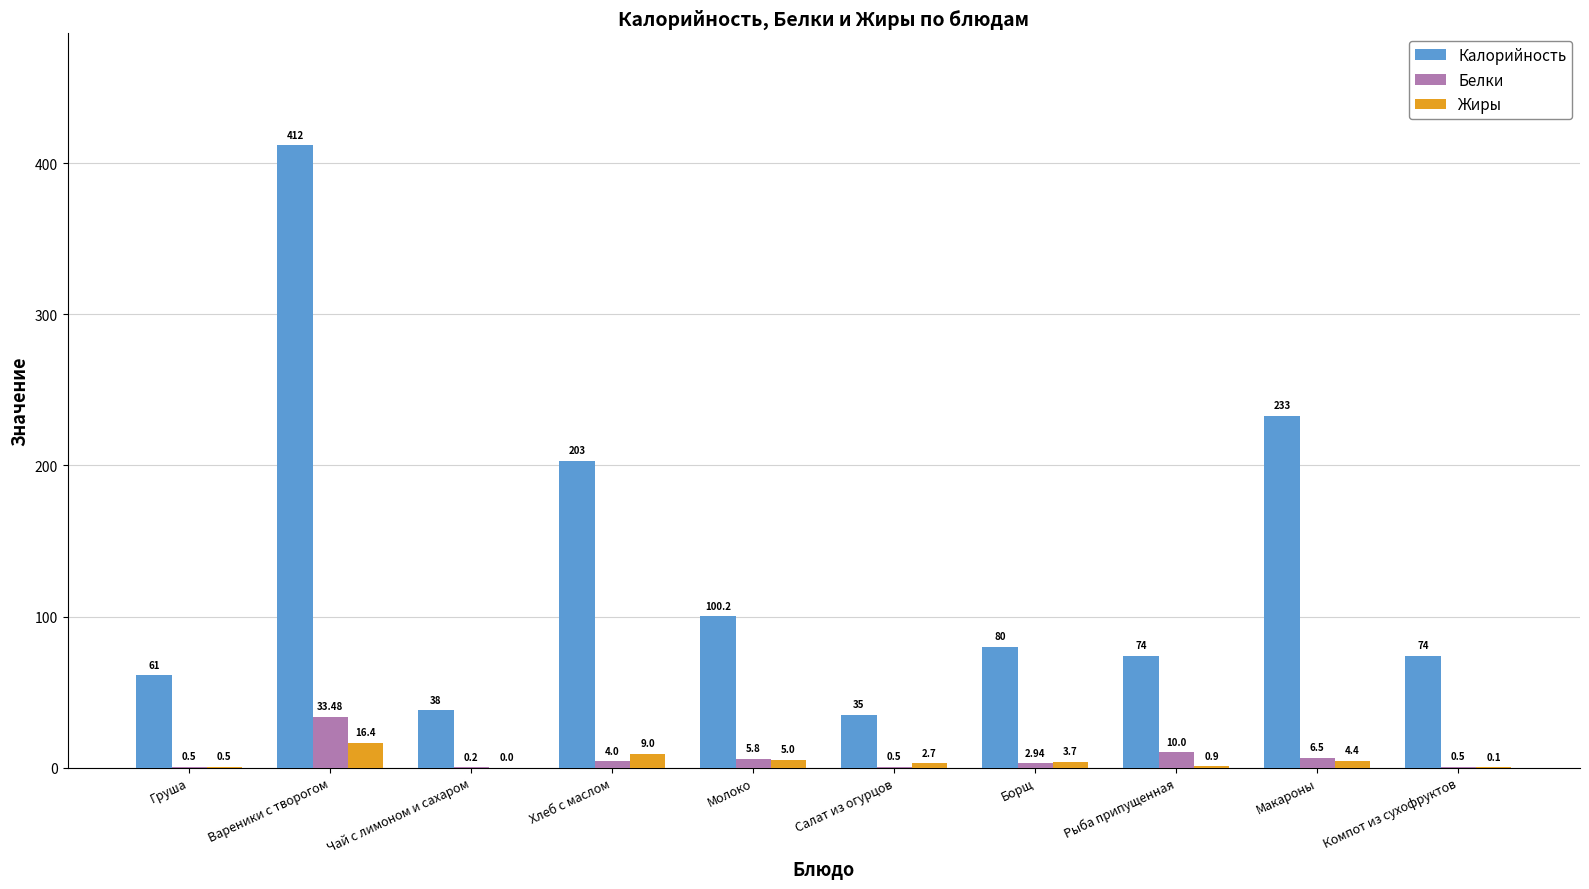

Are the bars grouped side by side (vs. stacked)?

Yes